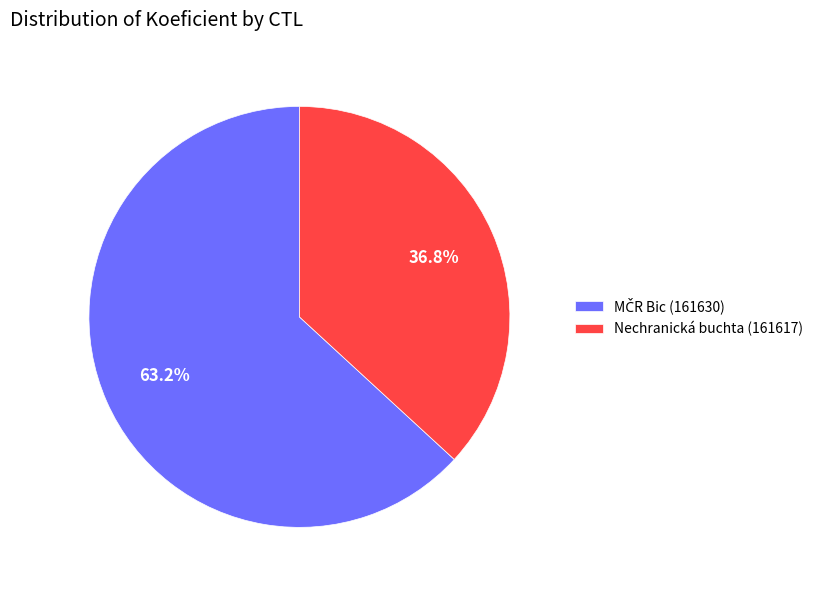

What percentage is NOT represented by Nechranická buchta (161617)?

63.2%